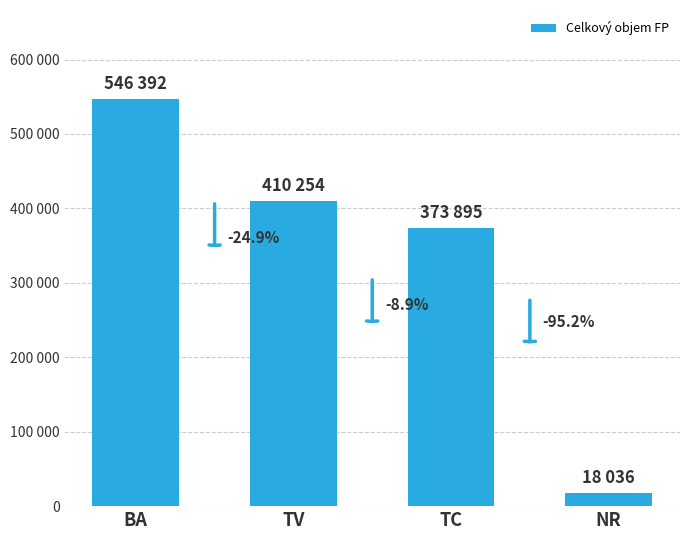

Where is the data nearest to the value 282214?

TC